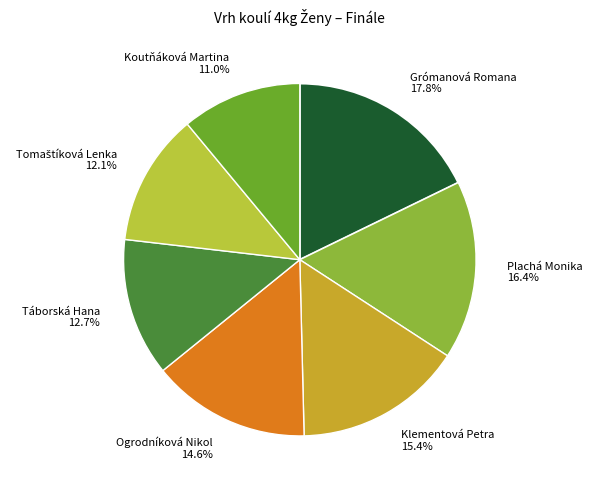

Is there any slice that represents more than half of the pie?

No